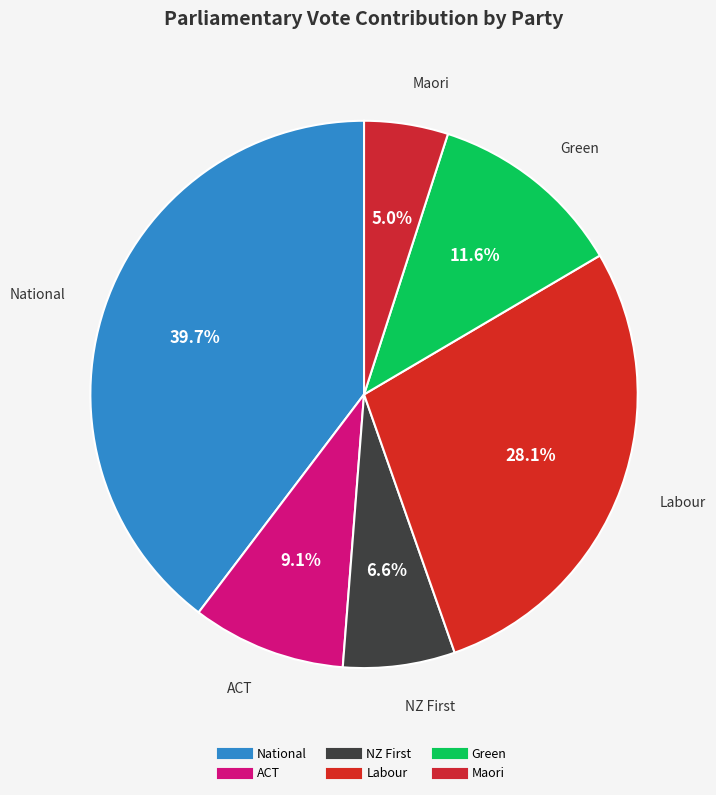

How many slices are in this pie chart?

6